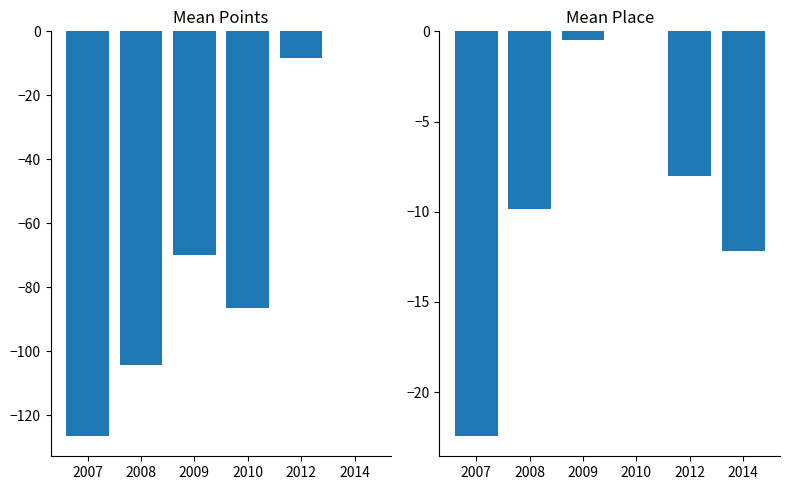

How many values in the Mean Place (normalized) series exceed -8?

2